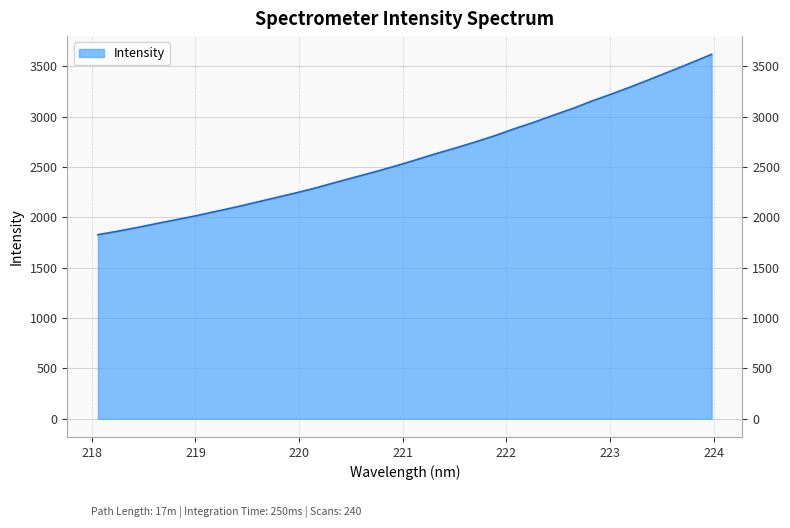

What is the minimum value shown in the chart?

1827.4